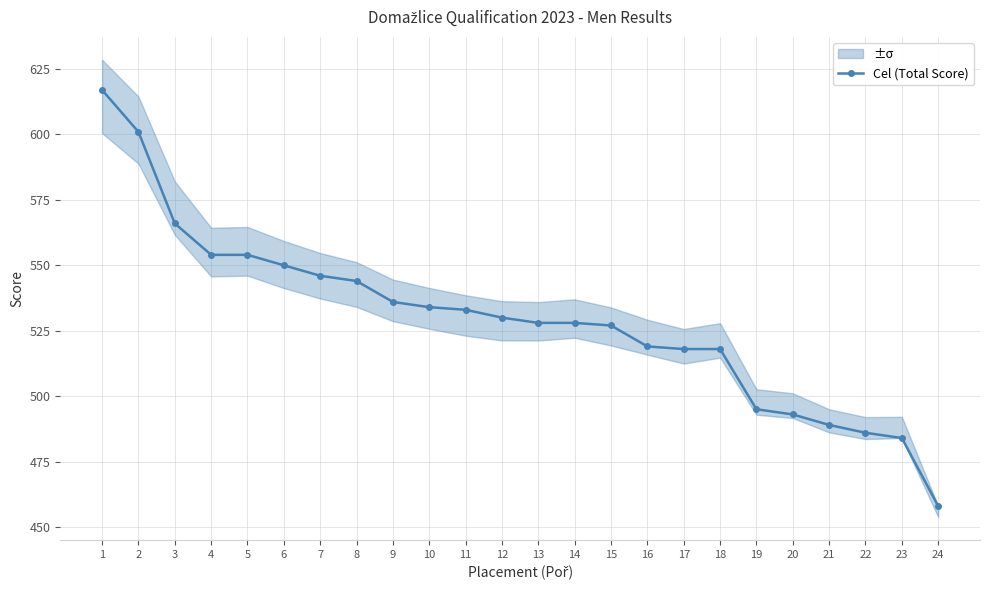

Which label corresponds to the smallest value in the chart?

24